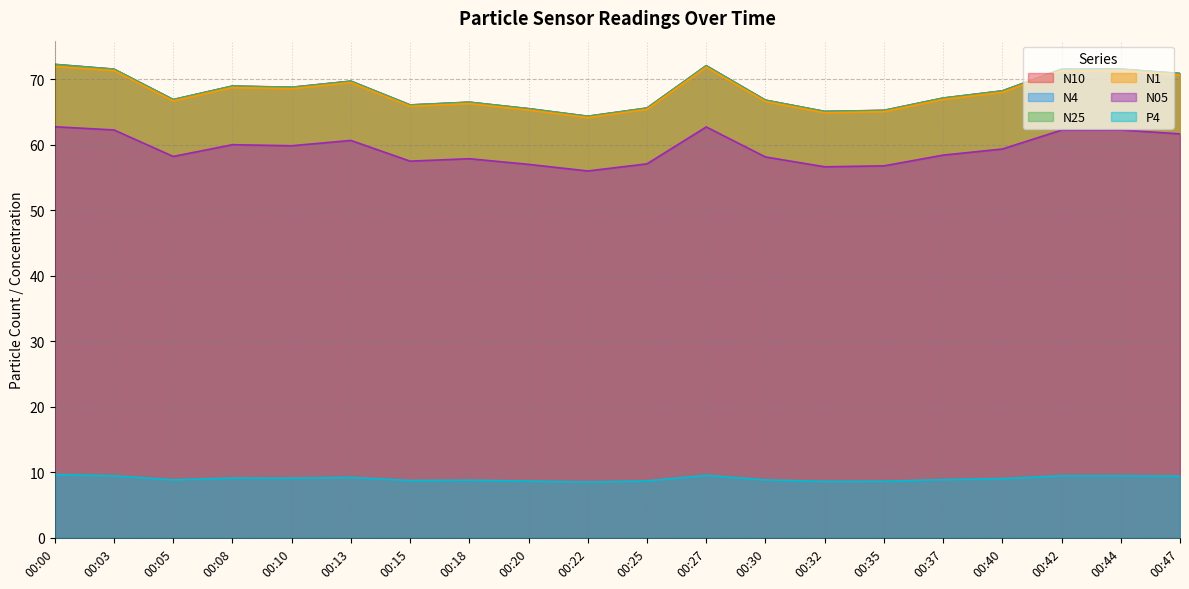

How many lines are shown in the chart?

6